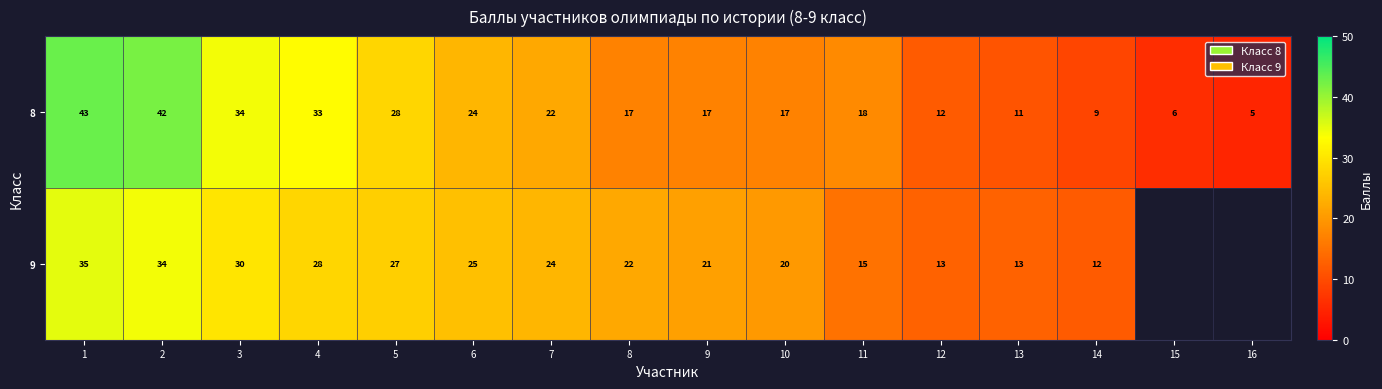

What is the greatest value displayed?

43.0